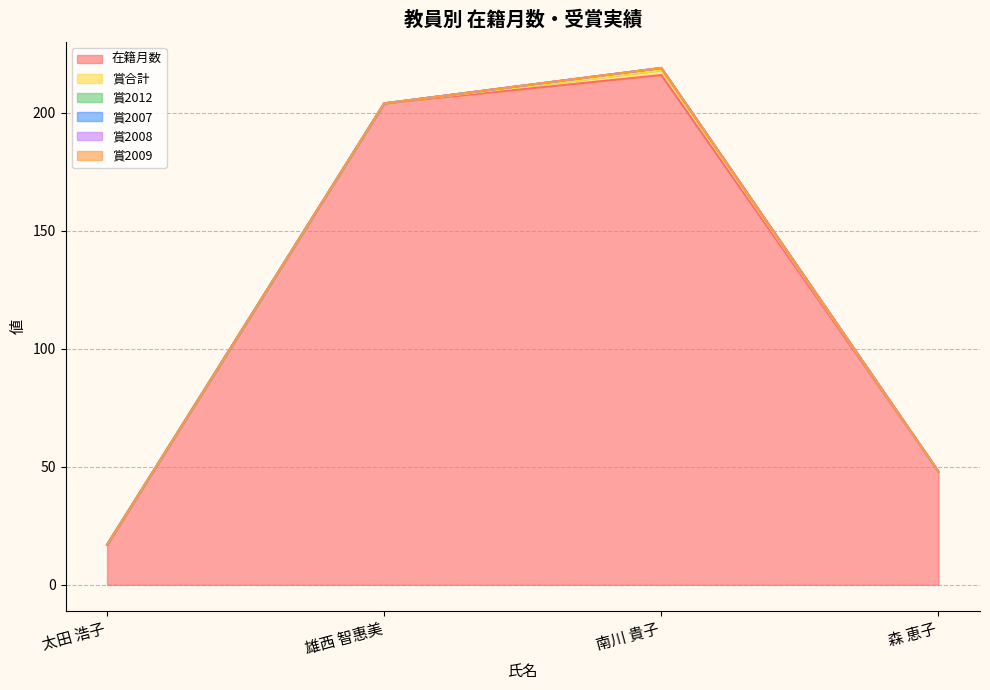

At which category is the sum across all series the highest?

南川 貴子